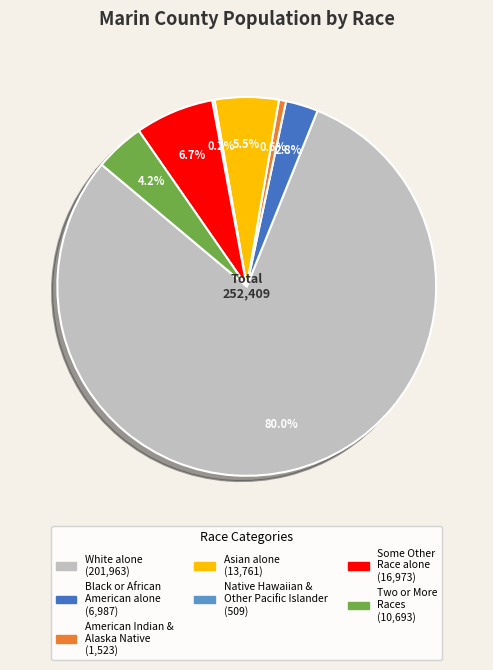

Is there a majority slice in this chart?

Yes